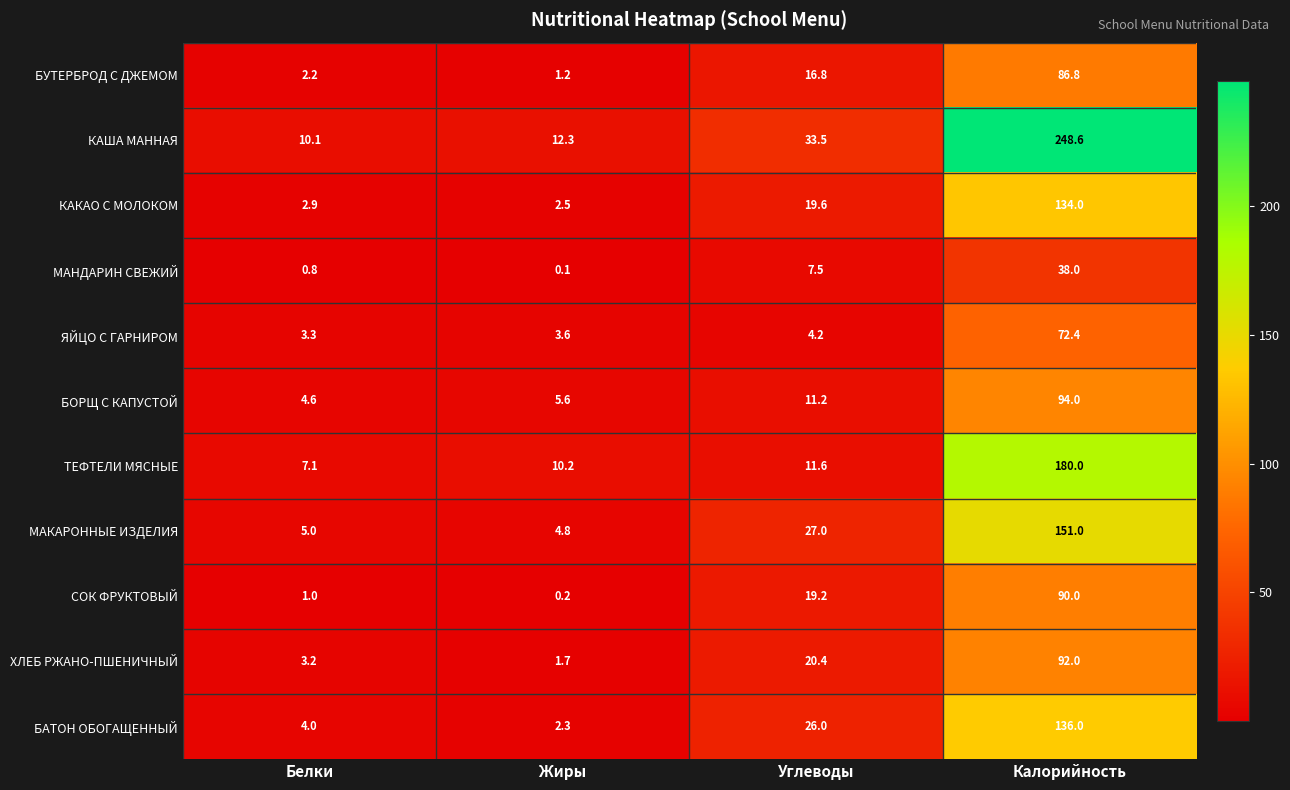

Which label corresponds to the smallest value in the chart?

Жиры